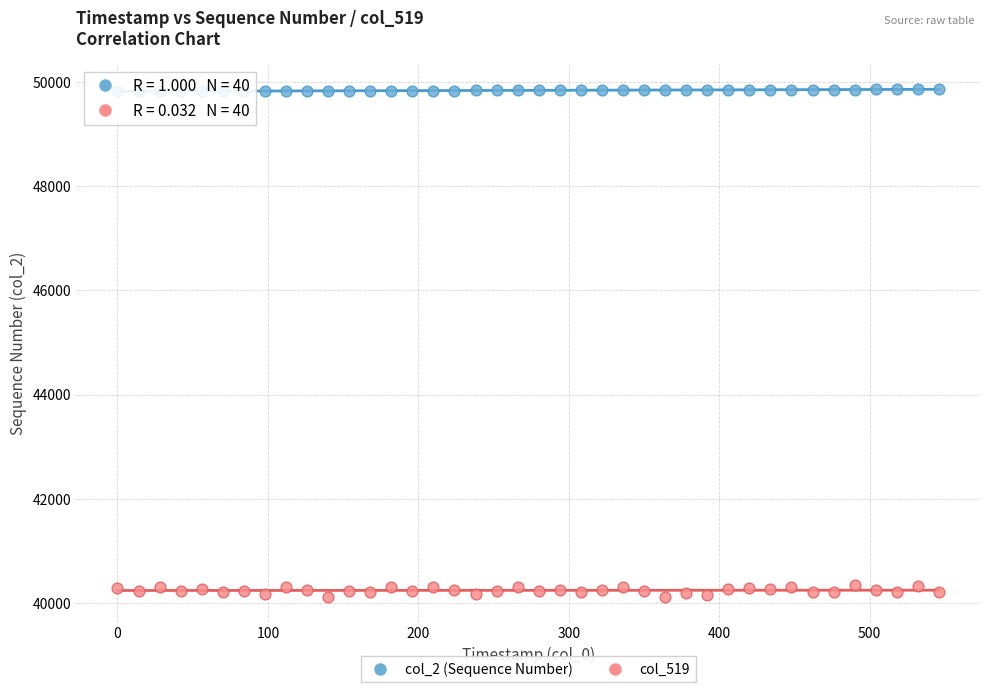

What are all the series names shown in the legend?

col_2 (Sequence Number), col_519